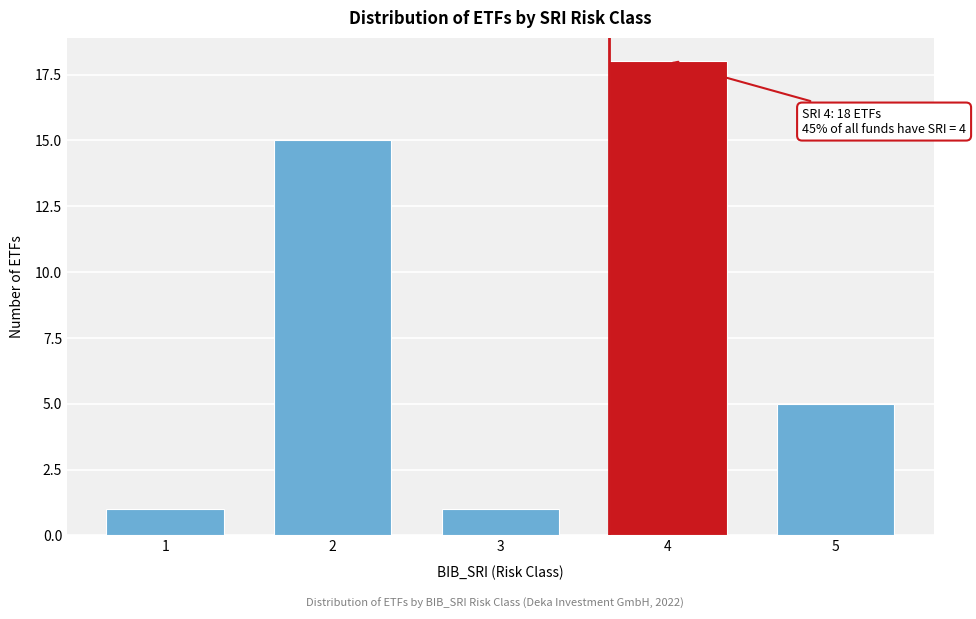

Reading left to right, transcribe all the data shown in this chart.

1	15	1	18	5